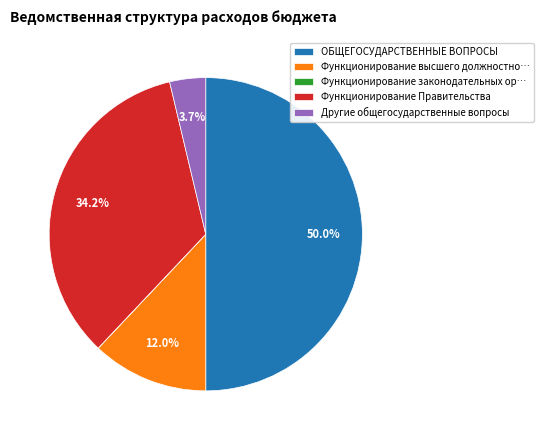

Is the sum of Функционирование Правительства and Функционирование высшего должностно… greater than half?

No